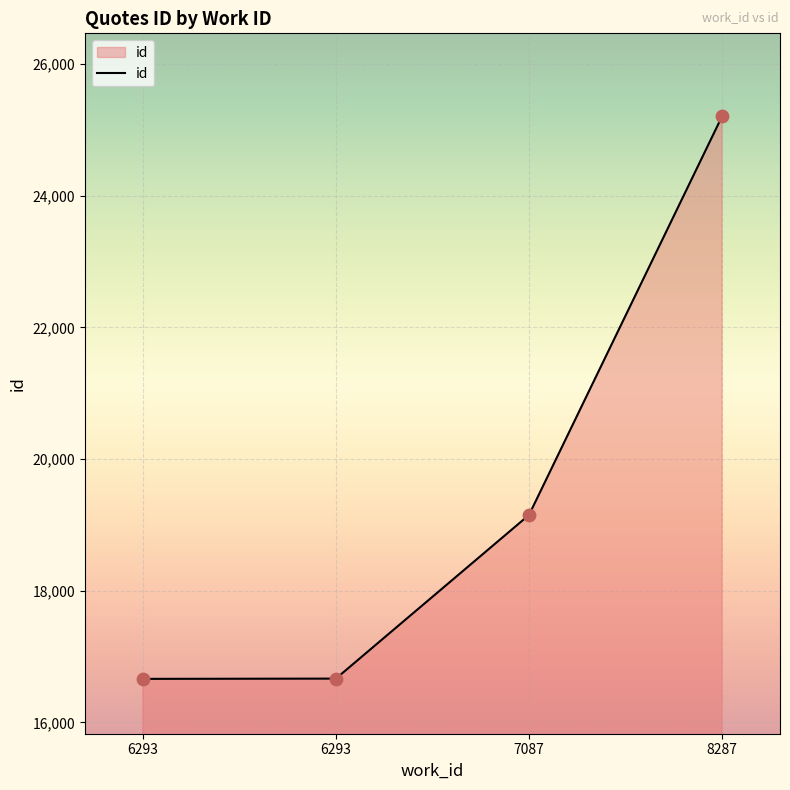

What is the ratio of the value at 7087 to the value at 6293?

1.1